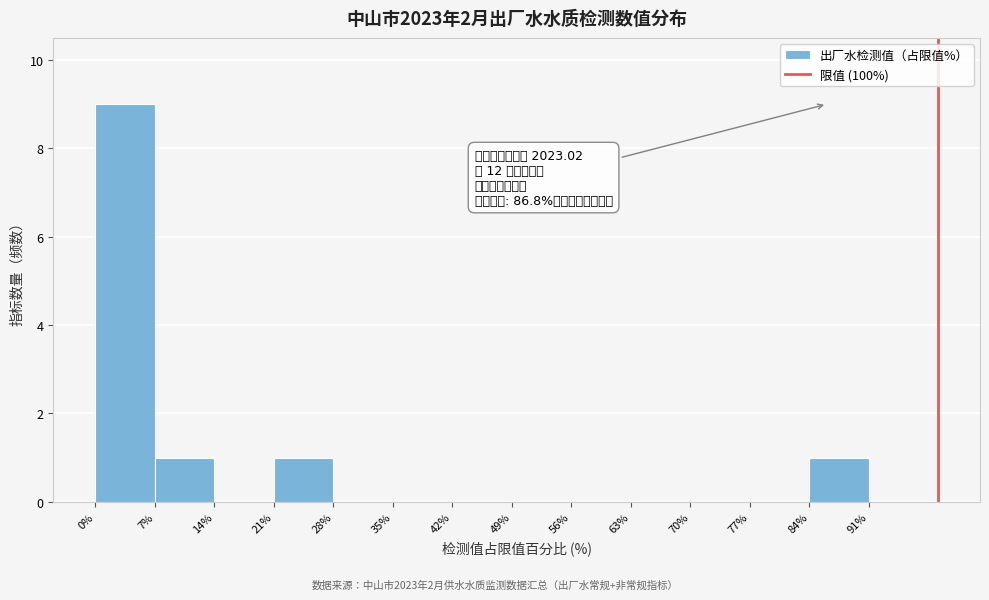

Which range on the x-axis has the tallest bar?

0% to 7%